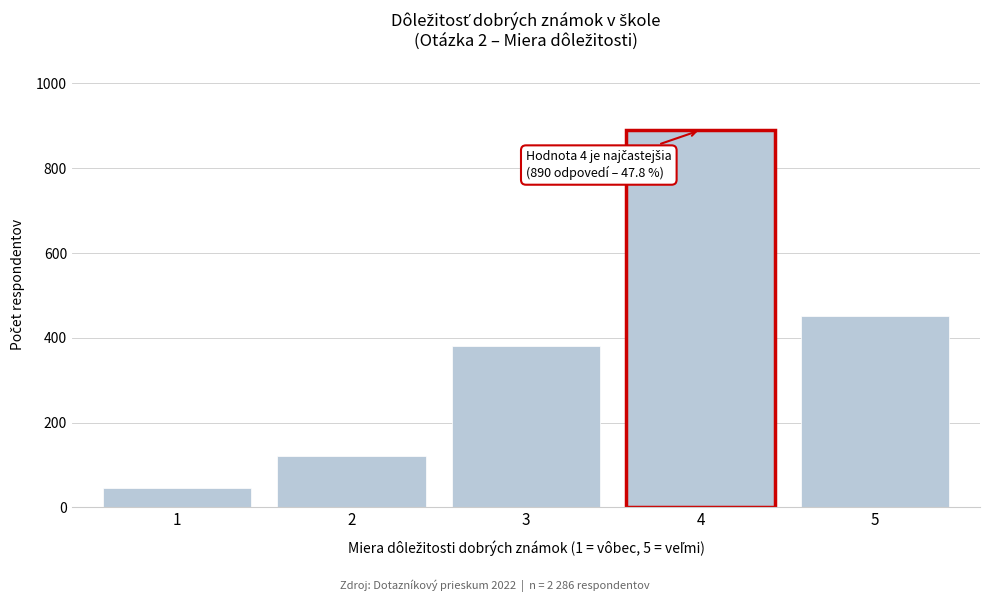

Reading left to right, transcribe all the data shown in this chart.

1=45	2=120	3=380	4=890	5=451